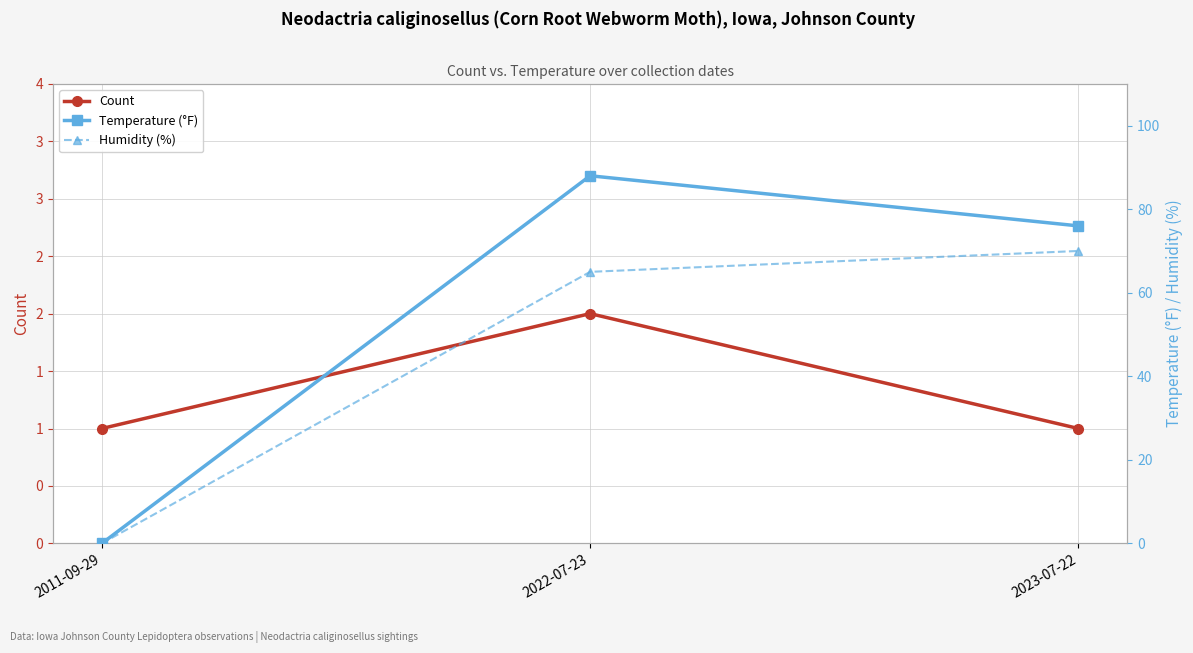

What is the label of the 3rd point from the left?

2023-07-22